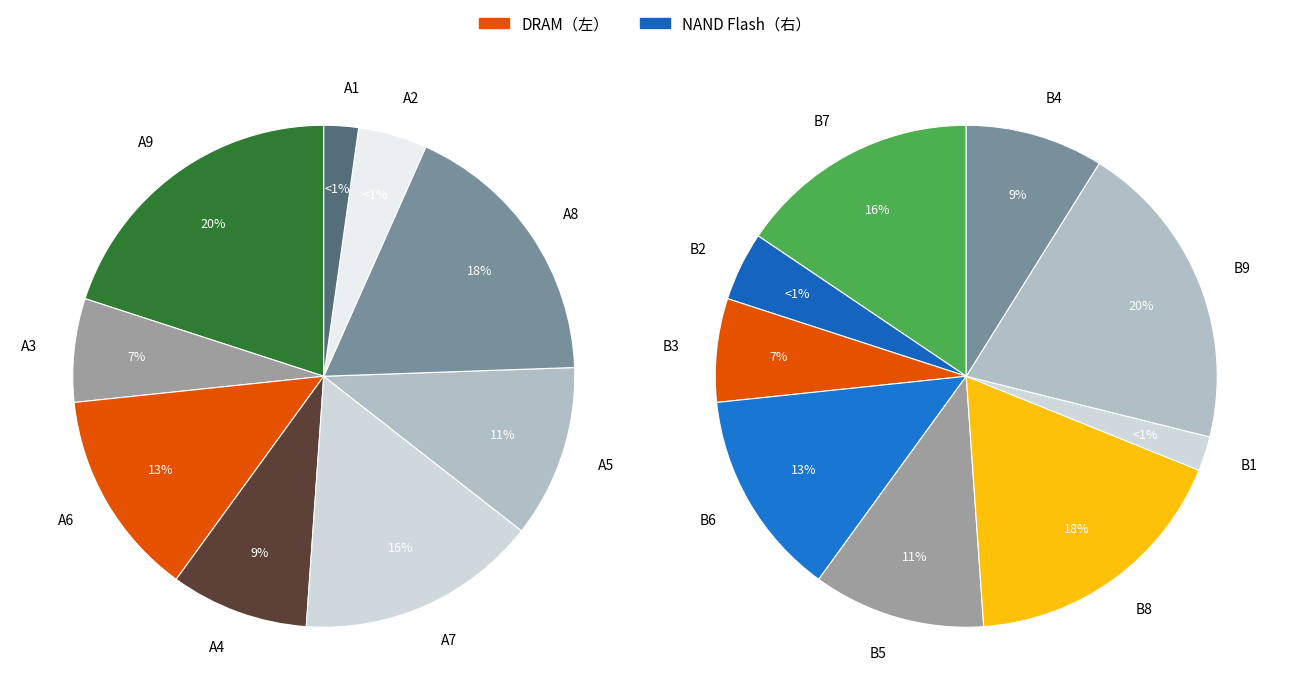

How many segments does this pie chart have?

9